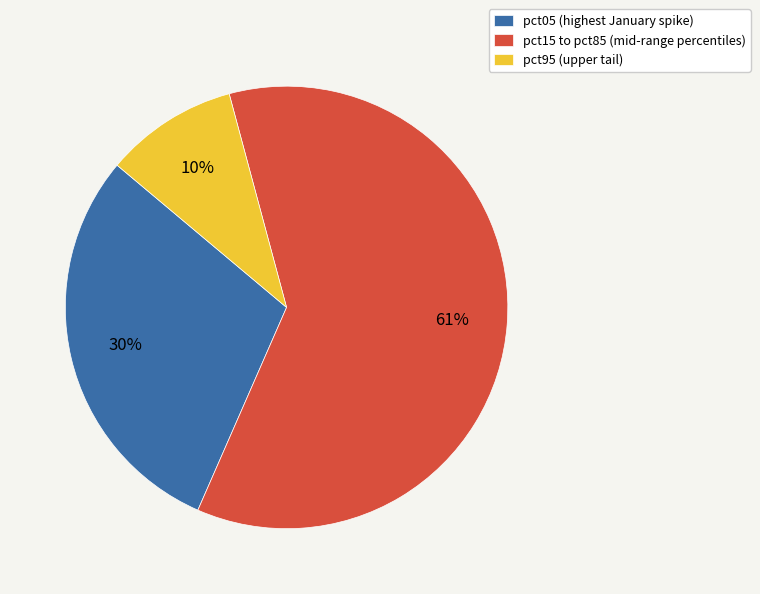

To the nearest percent, what portion does pct95 (upper tail) represent?

10%